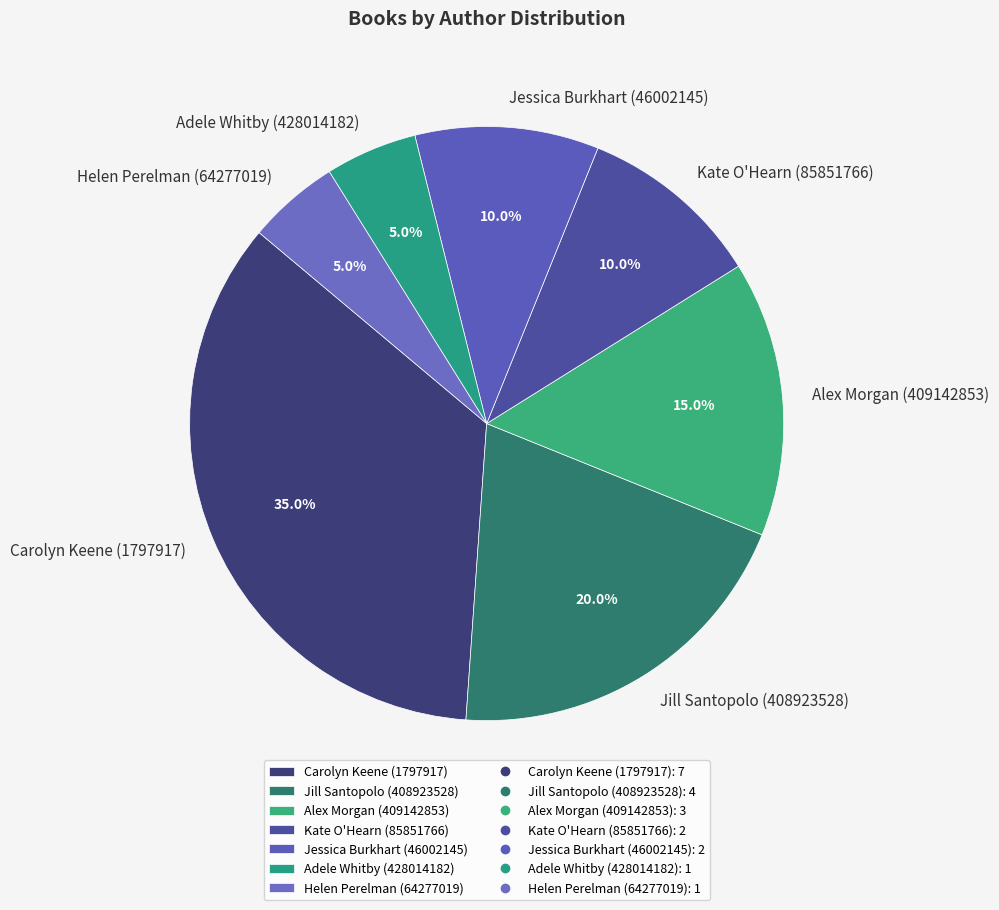

To the nearest percent, what is the difference between the largest and smallest slice percentages?

30%